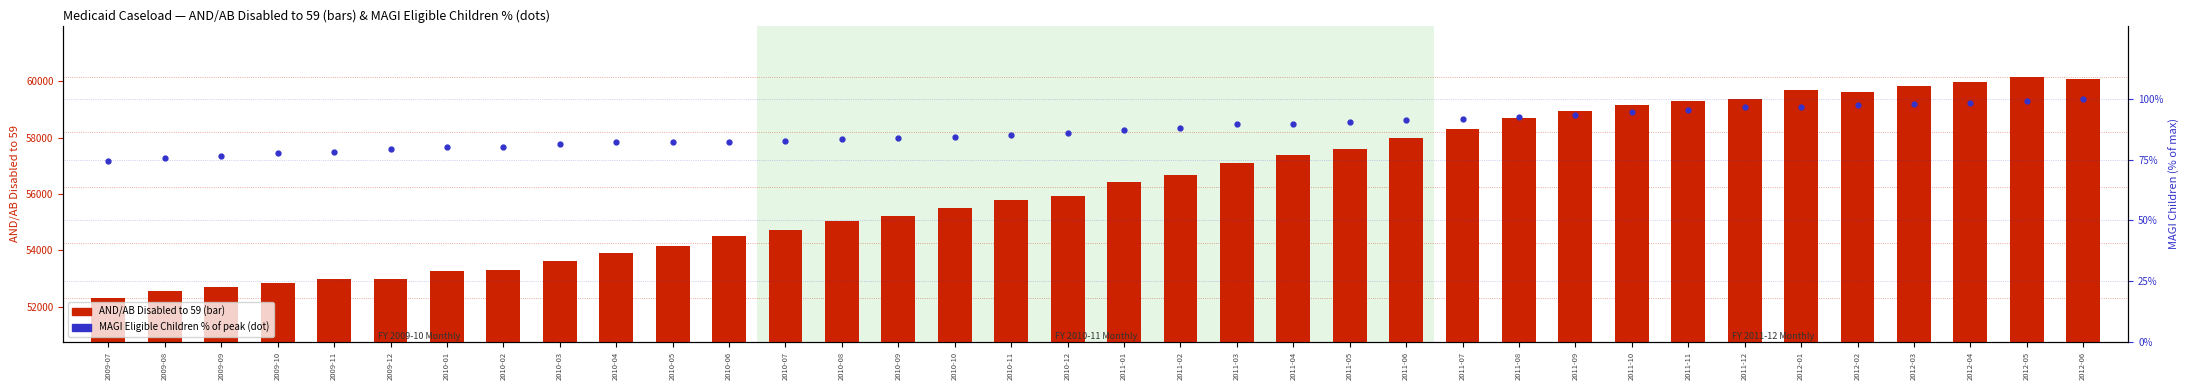

Reading left to right, extract all data points from this chart.

AND/AB Disabled to 59: 2009-07=52315.0	2009-08=52573.0	2009-09=52710.0	2009-10=52847.0	2009-11=52982.0	2009-12=53000.0	2010-01=53255.0	2010-02=53298.0	2010-03=53629.0	2010-04=53904.0	2010-05=54164.0	2010-06=54493.0	2010-07=54740.0	2010-08=55032.0	2010-09=55223.0	2010-10=55508.0	2010-11=55804.0	2010-12=55937.0	2011-01=56417.0	2011-02=56671.0	2011-03=57103.0	2011-04=57385.0	2011-05=57608.0	2011-06=57986.0	2011-07=58294.0	2011-08=58712.0	2011-09=58937.0	2011-10=59159.0	2011-11=59298.0	2011-12=59384.0	2012-01=59709.0	2012-02=59635.0	2012-03=59847.0	2012-04=59970.0	2012-05=60167.0	2012-06=60091.0
MAGI Children % of peak: 2009-07=74.5	2009-08=75.6	2009-09=76.5	2009-10=77.7	2009-11=78.2	2009-12=79.2	2010-01=80.1	2010-02=80.4	2010-03=81.4	2010-04=82.1	2010-05=82.1	2010-06=82.1	2010-07=82.6	2010-08=83.5	2010-09=83.7	2010-10=84.5	2010-11=85.1	2010-12=86.0	2011-01=87.3	2011-02=88.2	2011-03=89.7	2011-04=89.8	2011-05=90.5	2011-06=91.2	2011-07=91.6	2011-08=92.7	2011-09=93.5	2011-10=94.4	2011-11=95.4	2011-12=96.5	2012-01=96.5	2012-02=97.5	2012-03=98.0	2012-04=98.1	2012-05=98.9	2012-06=100.0